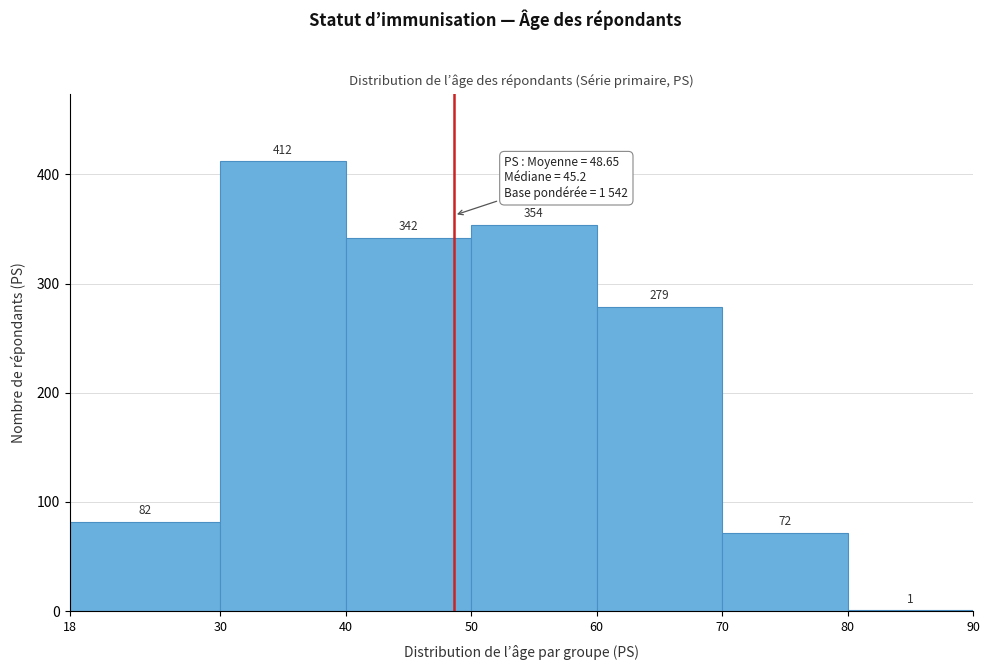

Reading left to right, transcribe this chart: for each bar, give the range it covers on the x-axis and its height.

18 to 30: 82
30 to 40: 412
40 to 50: 342
50 to 60: 354
60 to 70: 279
70 to 80: 72
80 to 90: 1